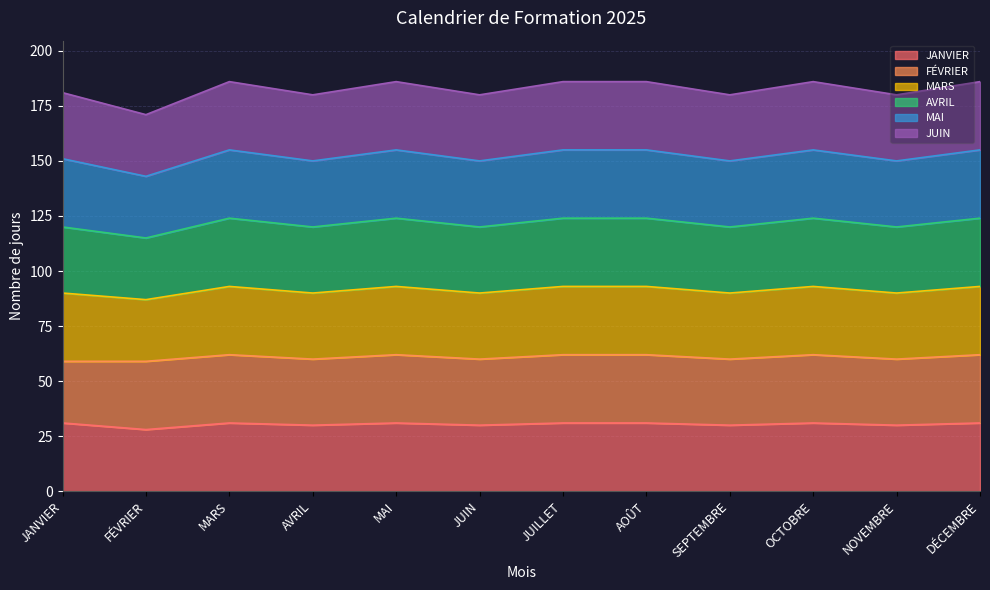

Does the chart have visible grid lines?

Yes